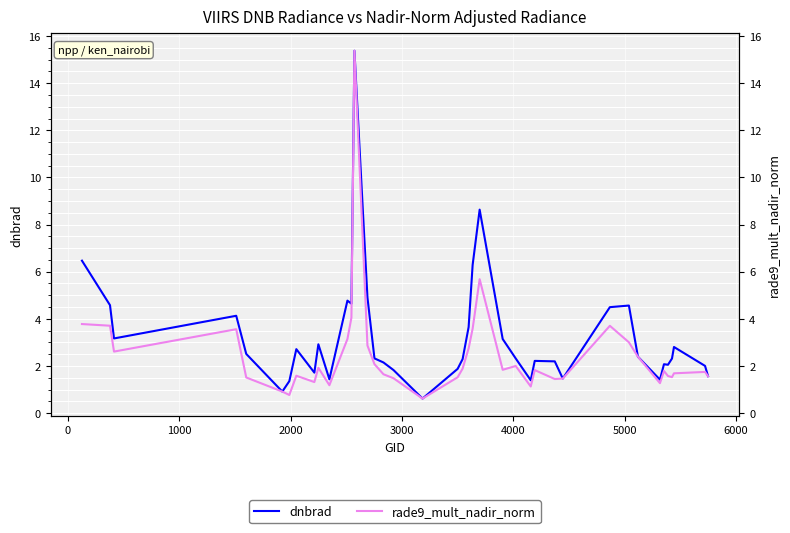

Reading left to right, extract all data points from this chart.

dnbrad: 6.5	4.6	3.2	4.1	2.5	0.9	1.4	2.7	1.7	2.9	1.4	4.8	4.6	15.4	4.9	2.3	2.1	1.8	0.6	1.9	2.3	3.6	6.3	8.6	3.1	2.3	1.4	2.2	2.2	1.5	4.5	4.6	2.4	1.4	2.1	2.1	2.3	2.8	2.0	1.6
rade9_mult_nadir_norm: 3.8	3.7	2.6	3.6	1.5	0.9	0.8	1.6	1.3	1.9	1.2	3.1	4.0	15.4	2.9	2.1	1.6	1.5	0.6	1.5	1.9	2.7	3.6	5.7	1.8	2.0	1.1	1.8	1.4	1.5	3.7	3.0	2.4	1.3	1.8	1.6	1.5	1.7	1.7	1.6